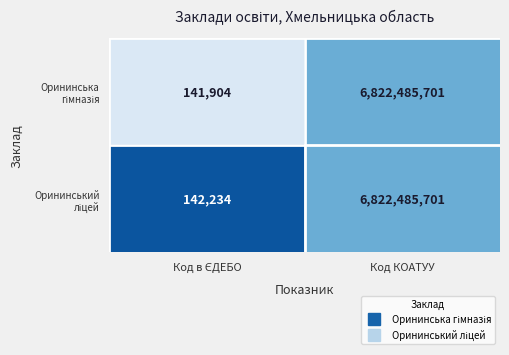

What is the minimum value shown in the chart?

141904